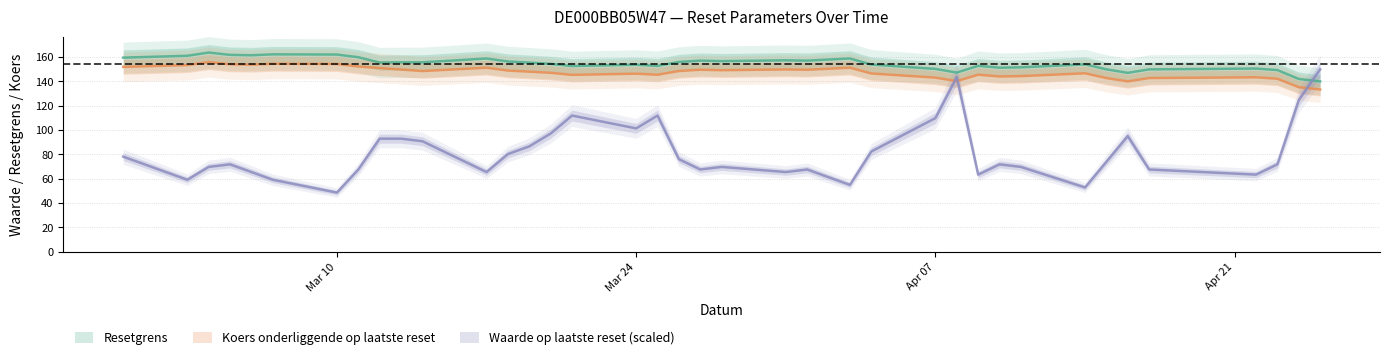

What is the value of the Koers onderliggende op laatste reset point at the 14th from the left?

146.6